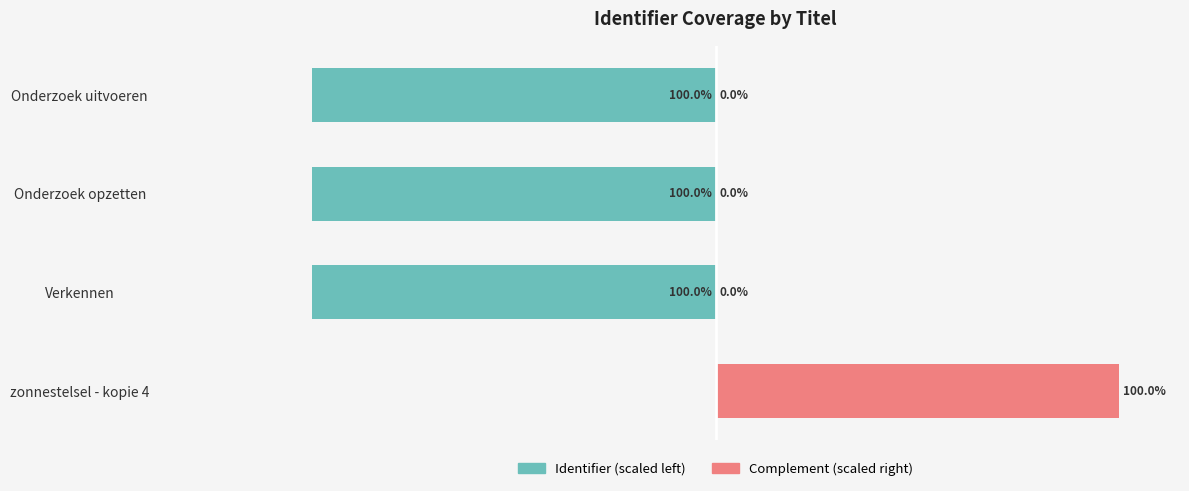

How many categories are shown in the chart?

4